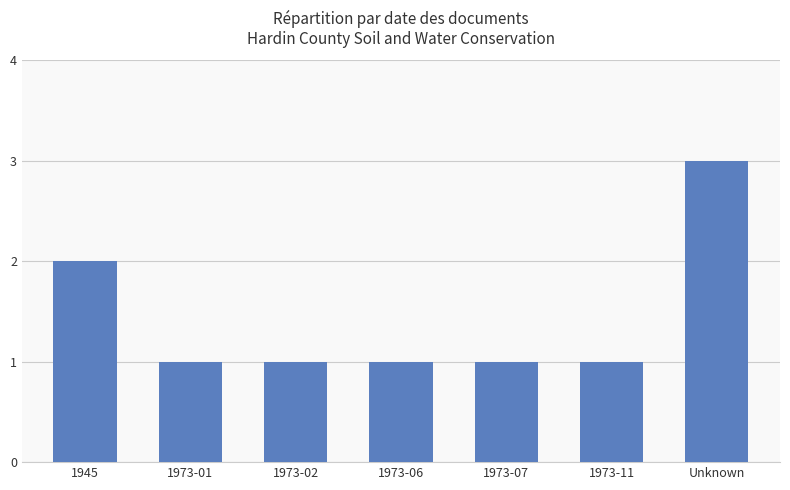

Where is the data nearest to the value 2?

1945